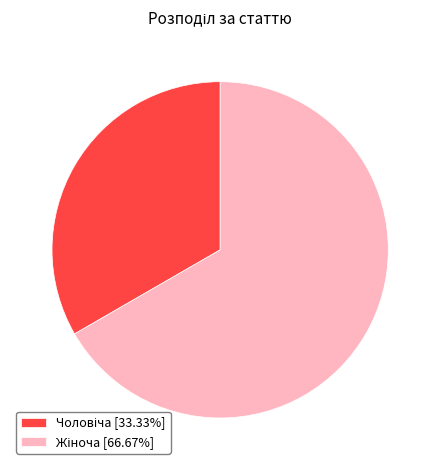

Is there a majority slice in this chart?

Yes